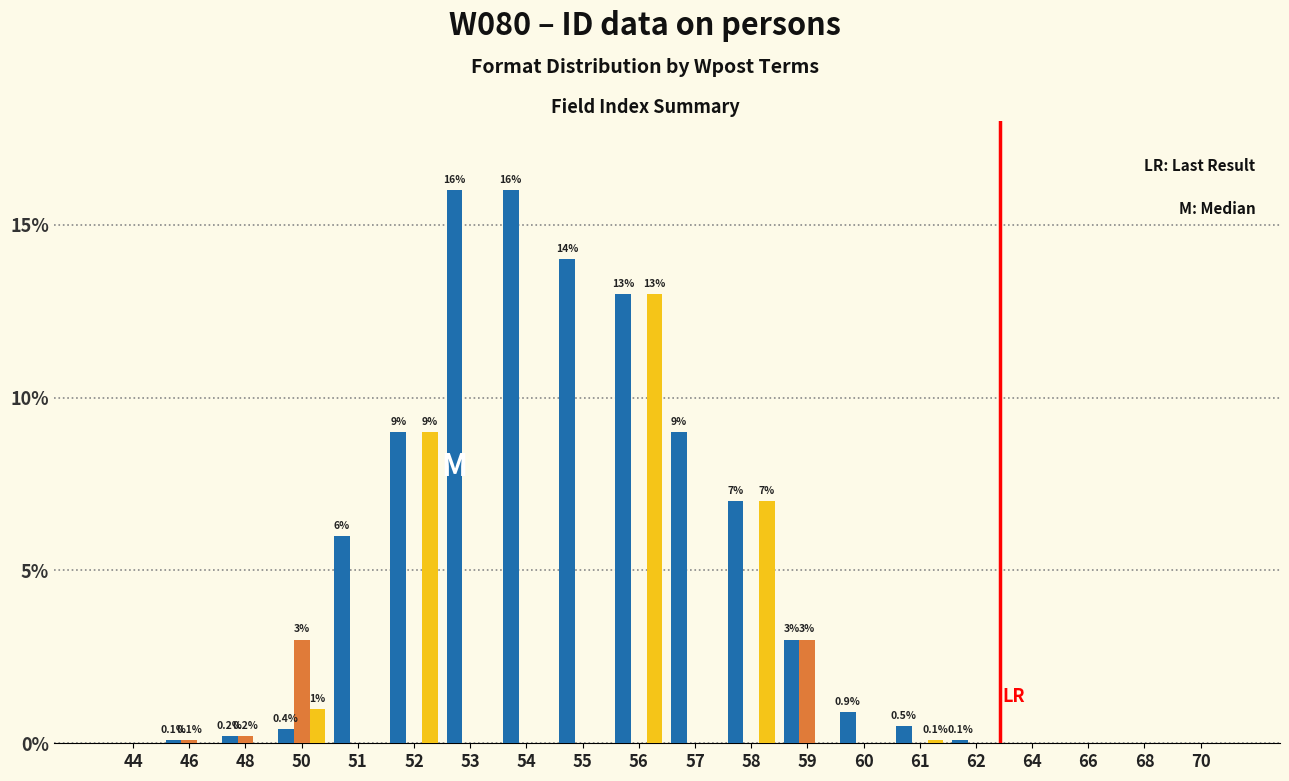

At which category is the sum across all series the highest?

56